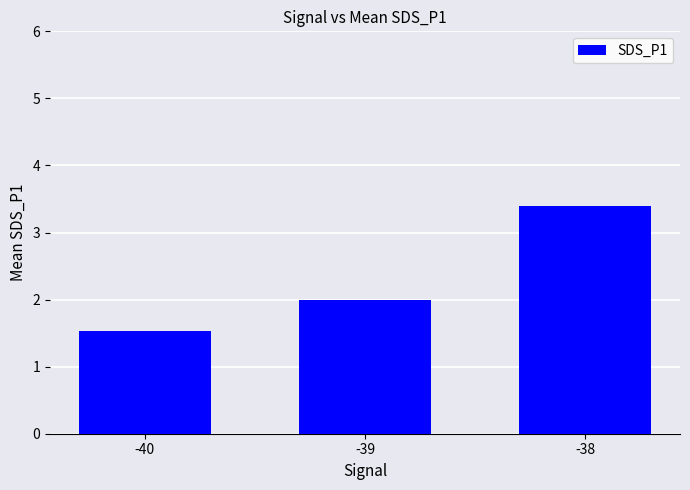

List the labels in order of value, largest first.

-38, -39, -40